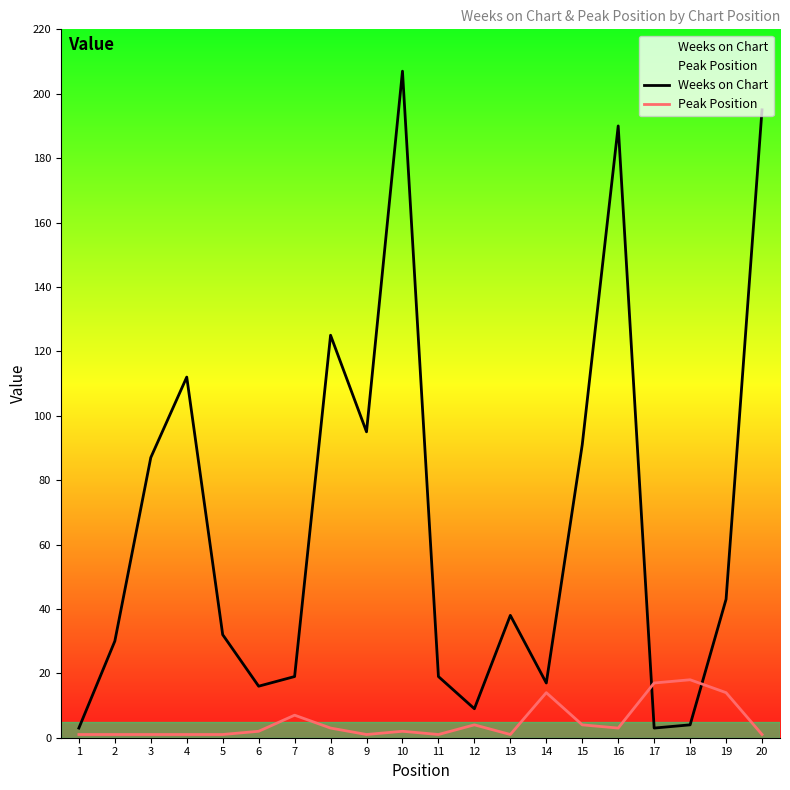

Which series has the largest range (max minus min)?

Weeks on Chart